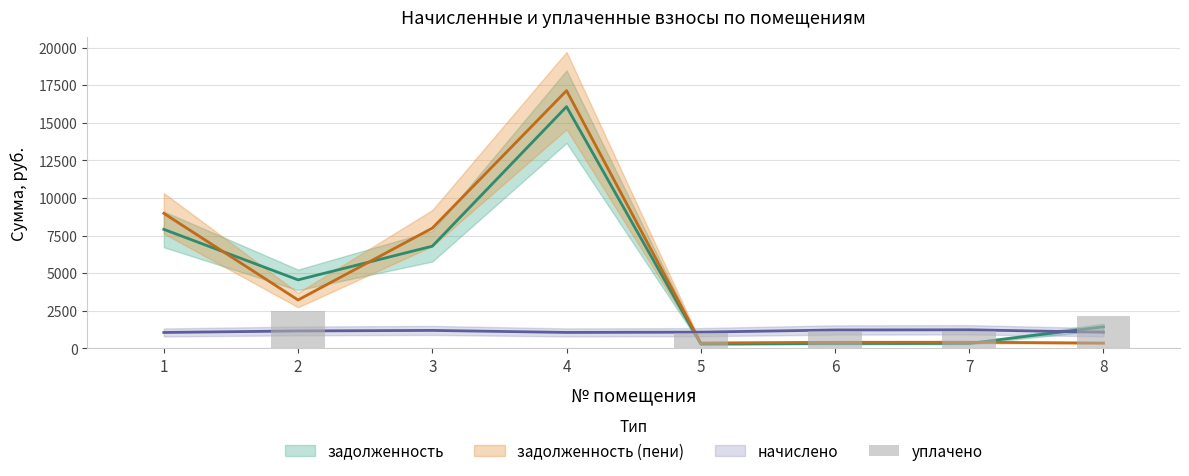

Between 2 and 4, which is larger?

2